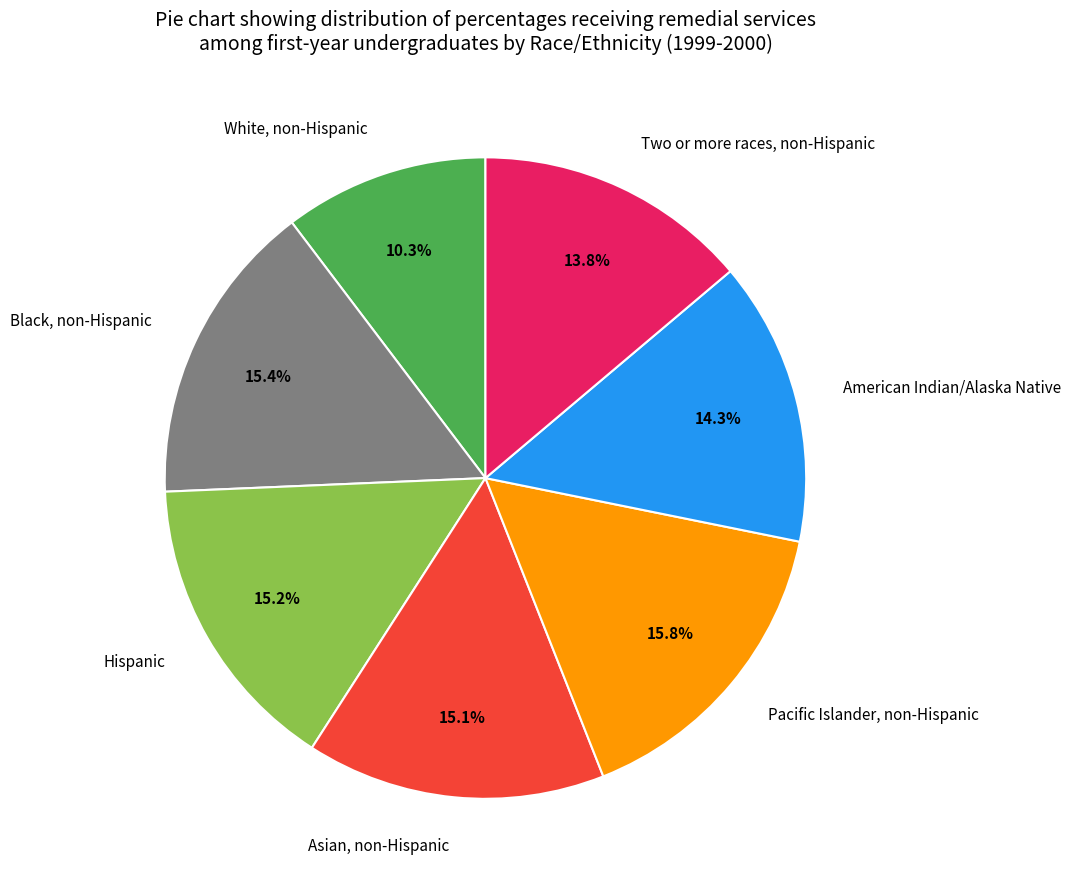

Is the sum of Two or more races, non-Hispanic and White, non-Hispanic greater than half?

No